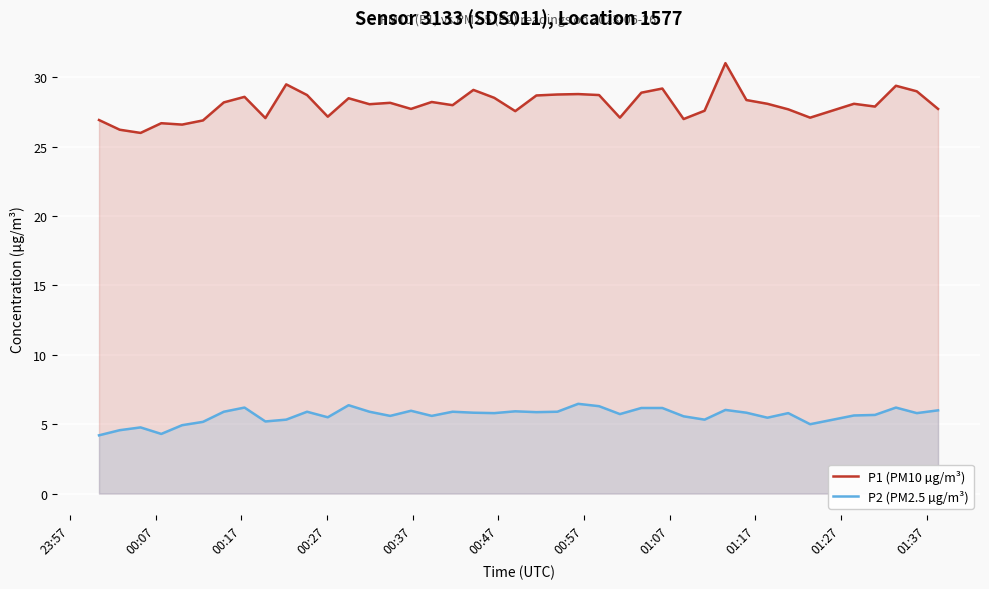

Which series has the widest spread of values?

P1 (PM10 µg/m³)